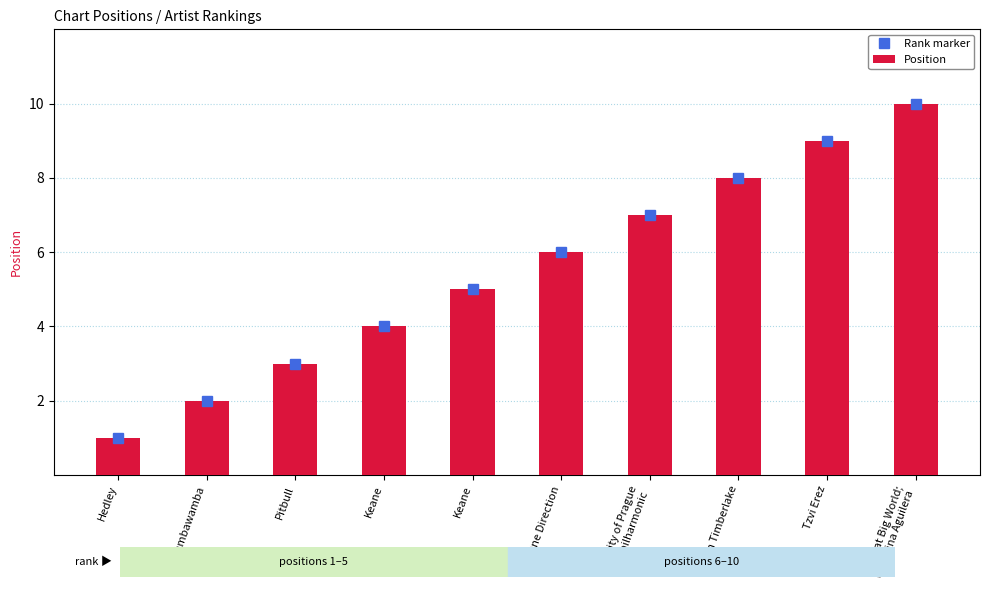

At which label is Rank marker closest to 5?

Keane